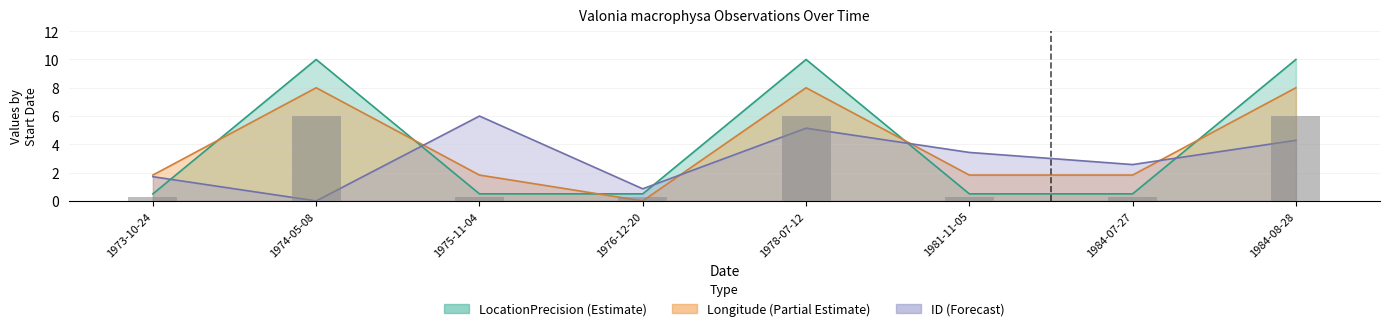

At which category is the sum across all series the highest?

1978-07-12